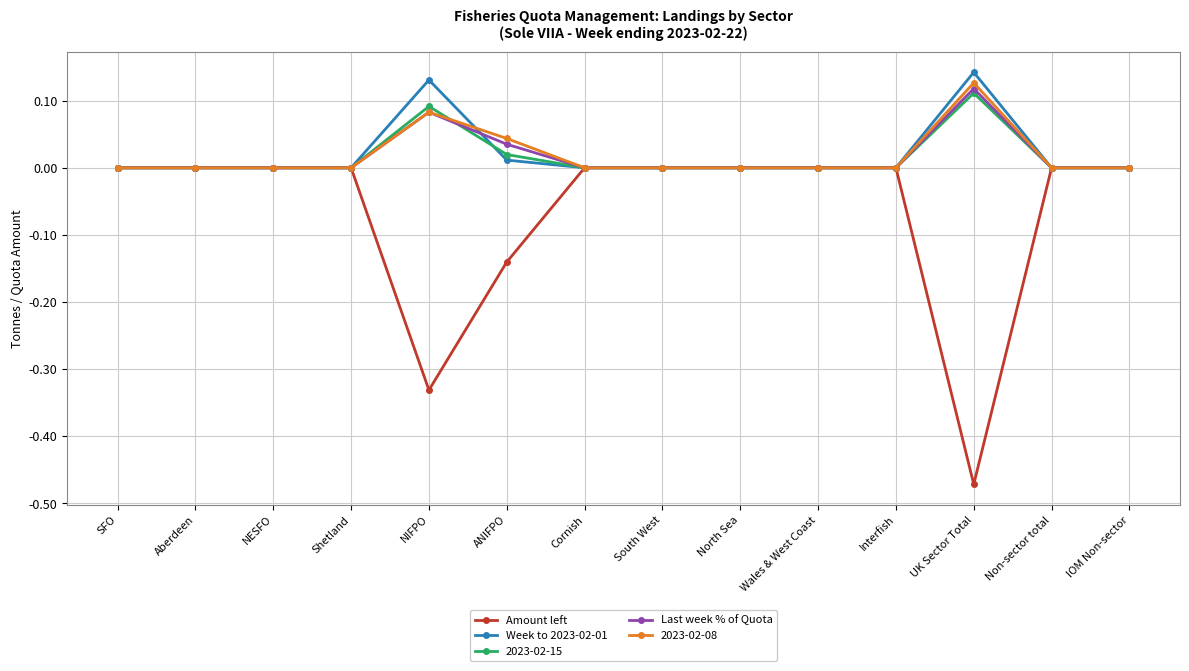

What position from the right is Interfish?

4